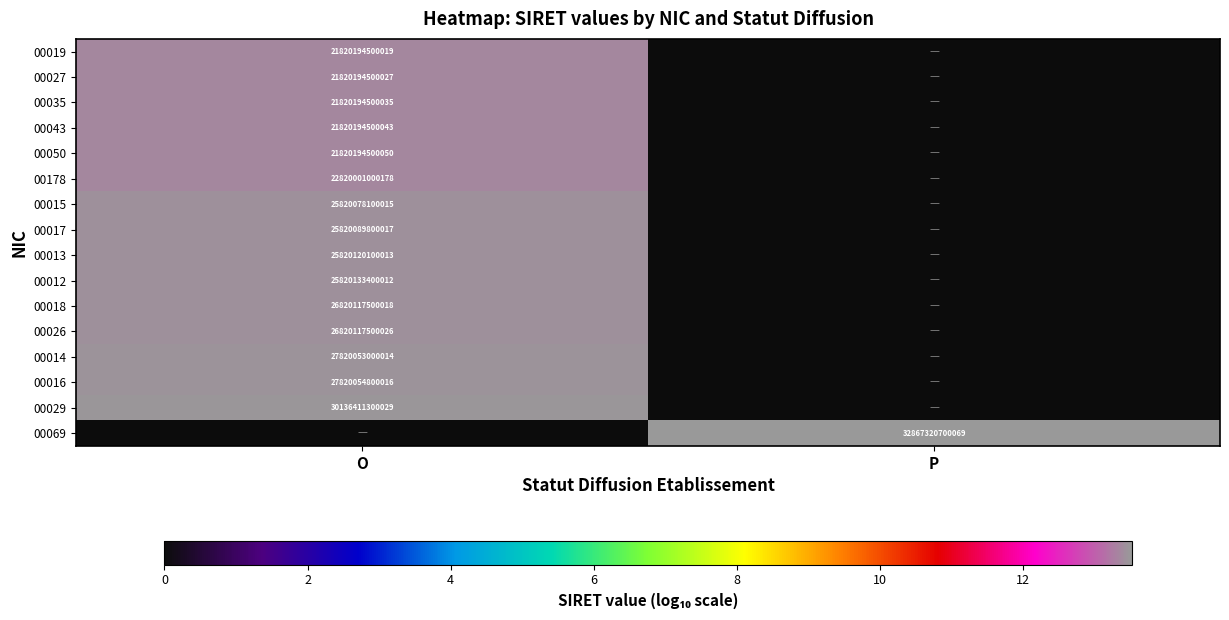

True or false: 00018 has a value of 16598594236048 at O.

False